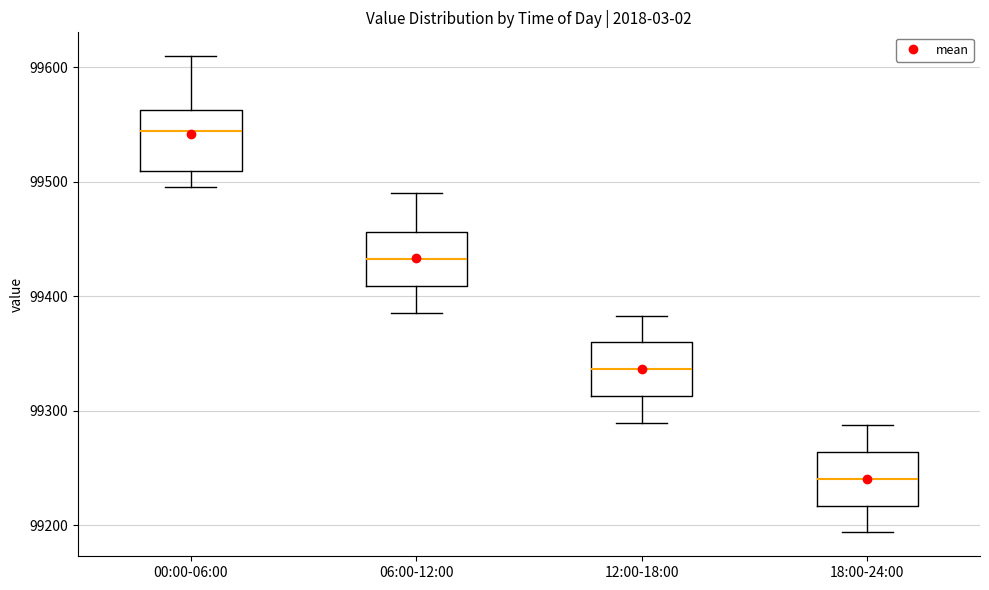

Reading left to right, transcribe this box plot: for each box, give where its median line is, the range the box spans, and where its two whiskers end, as read against the y-axis. The values are not printed on the chart, so give them approximately, as read against the axis.

00:00-06:00: median 99540, box 99510 to 99560, whiskers 99500 to 99610
06:00-12:00: median 99430, box 99410 to 99460, whiskers 99390 to 99490
12:00-18:00: median 99340, box 99310 to 99360, whiskers 99290 to 99380
18:00-24:00: median 99240, box 99220 to 99260, whiskers 99190 to 99290